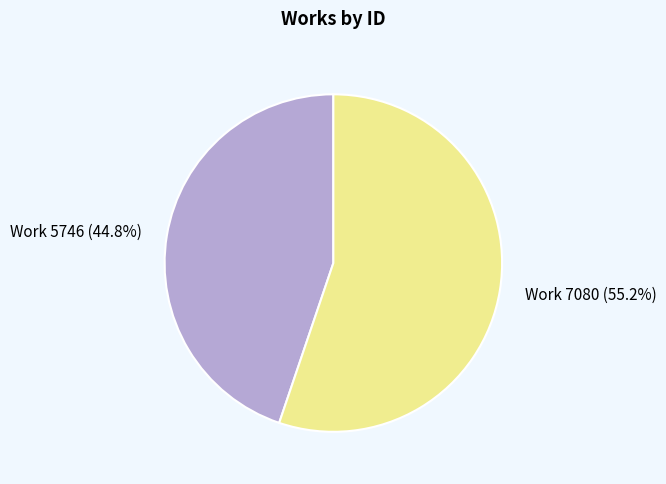

To the nearest percent, what is the combined percentage of Work 7080 and Work 5746?

100%